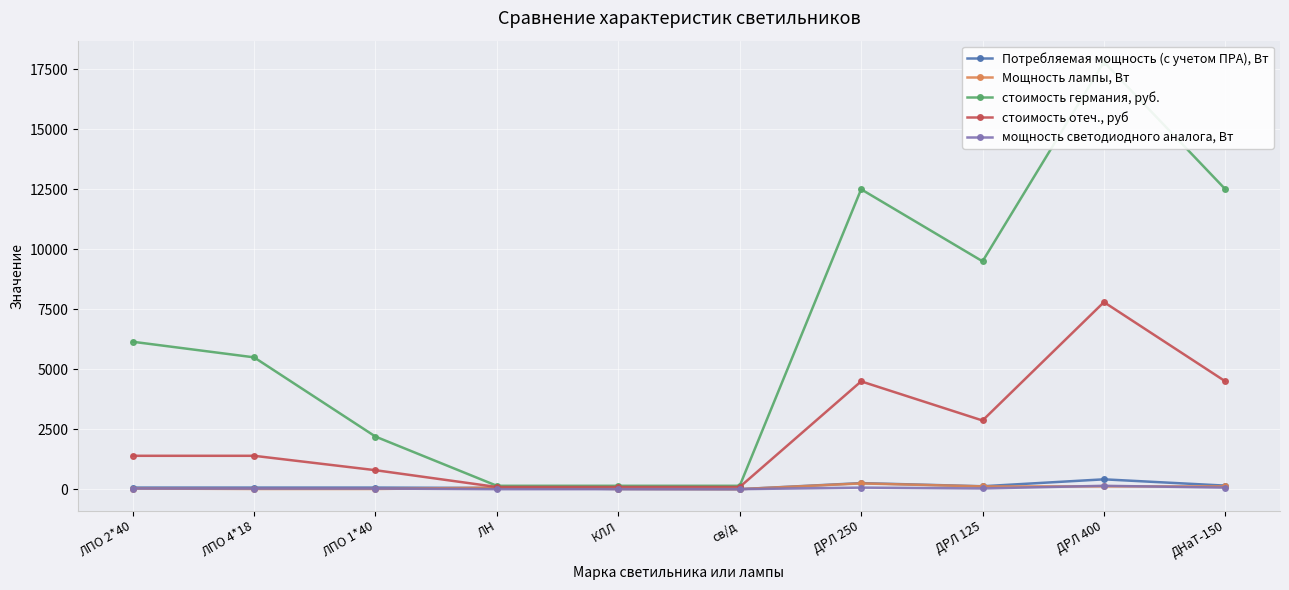

What is the approximate value of Потребляемая мощность (с учетом ПРА), Вт at КЛЛ?

20.0